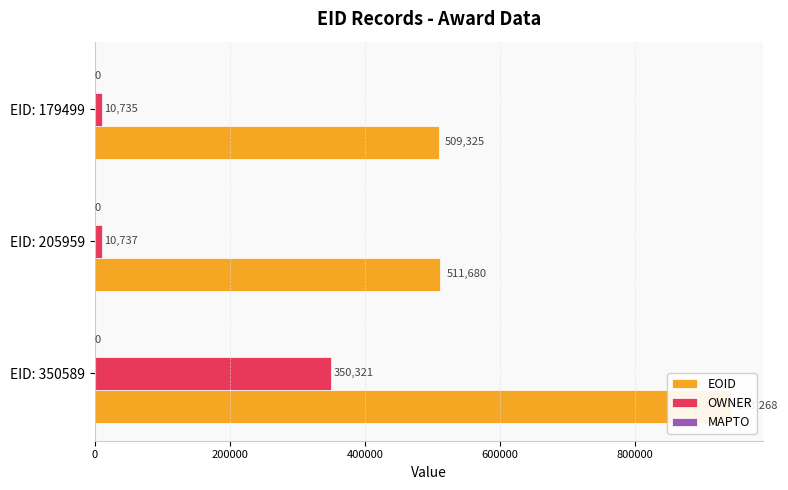

Rank the series by their maximum value, from highest to lowest.

EOID, OWNER, MAPTO